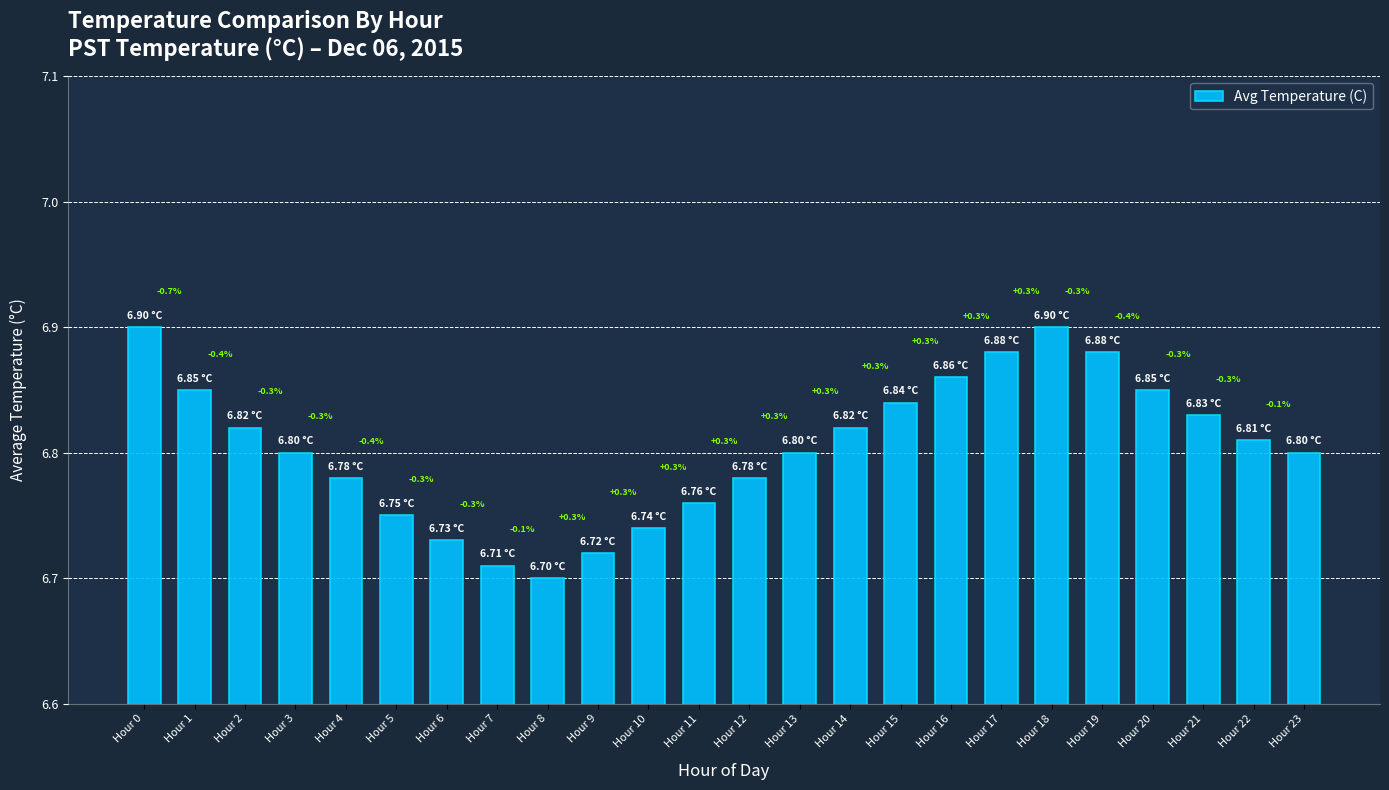

At which label is the value closest to 6?

Hour 8